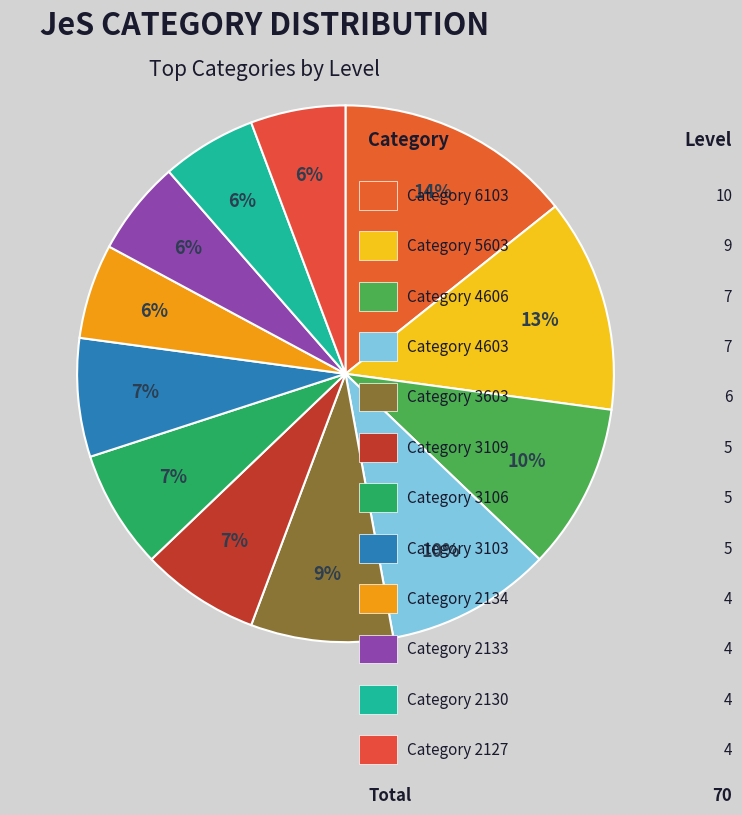

Count the number of slices in the pie.

12